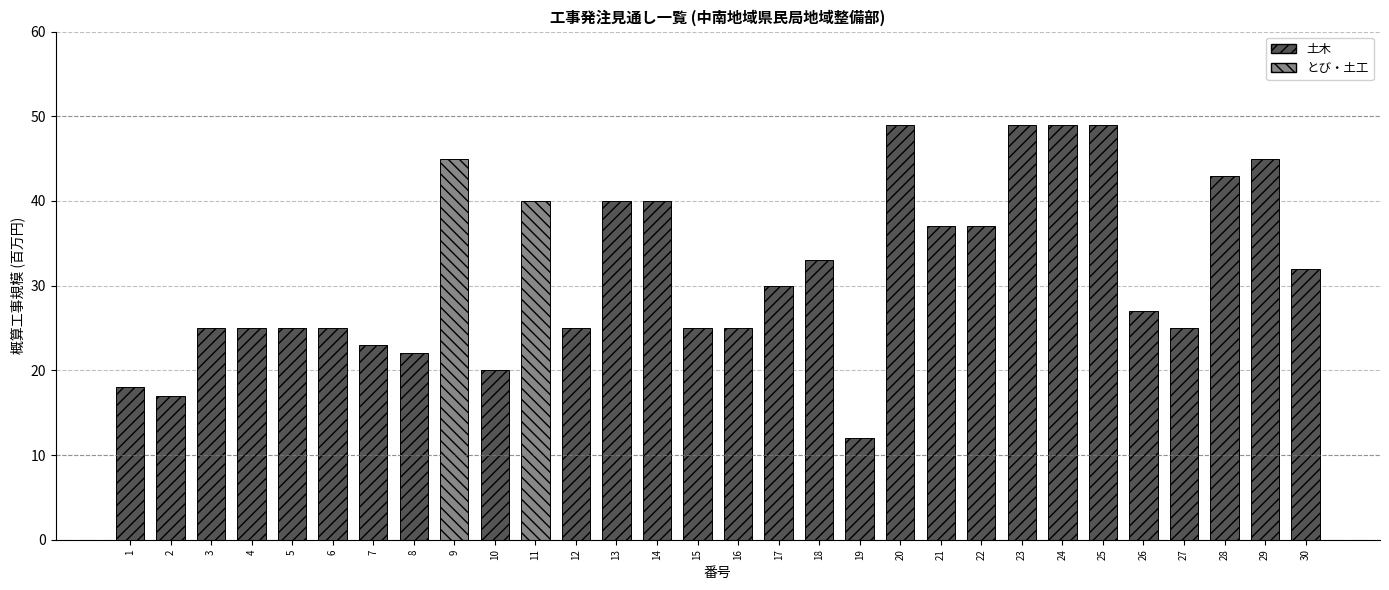

Reading left to right, what are all the values shown in this chart?

1=18	2=17	3=25	4=25	5=25	6=25	7=23	8=22	9=45	10=20	11=40	12=25	13=40	14=40	15=25	16=25	17=30	18=33	19=12	20=49	21=37	22=37	23=49	24=49	25=49	26=27	27=25	28=43	29=45	30=32